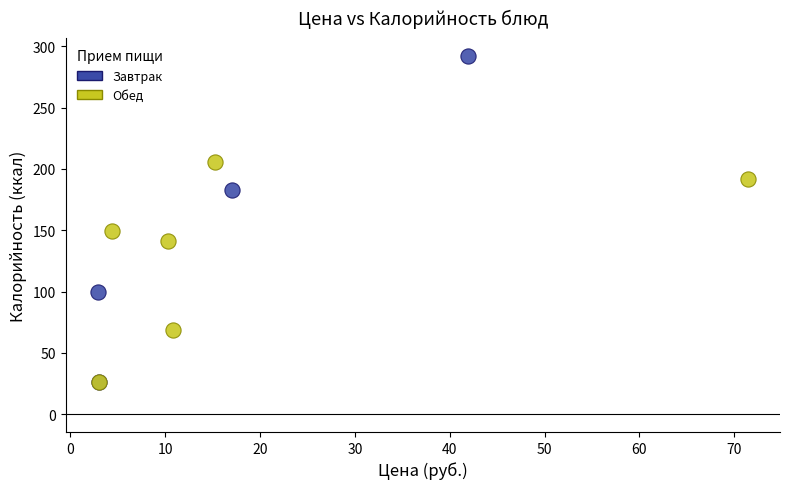

Which series has the widest spread of Y values?

Завтрак